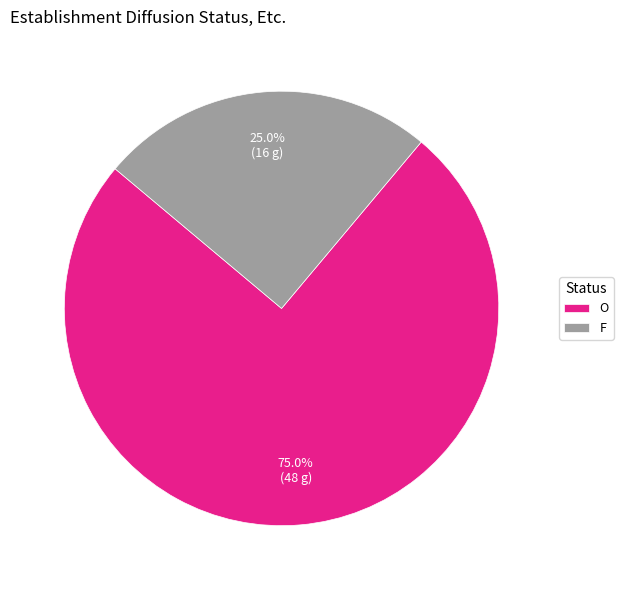

Which slice is the smallest?

F